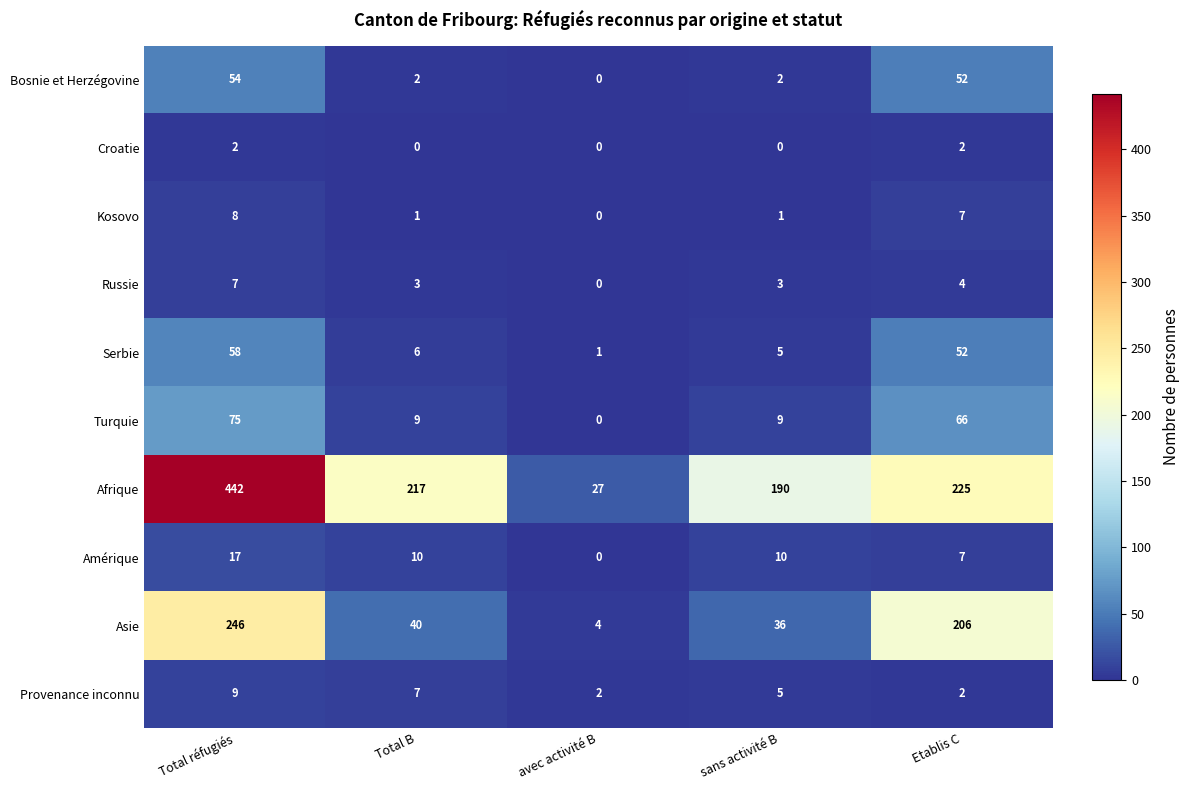

At how many categories does at least one series exceed 235?

1